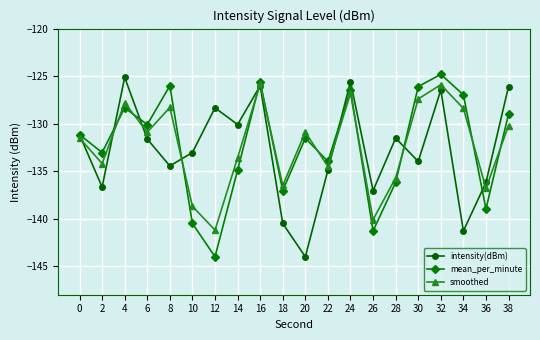

What is the spread (max minus min) of values at 30?

7.9